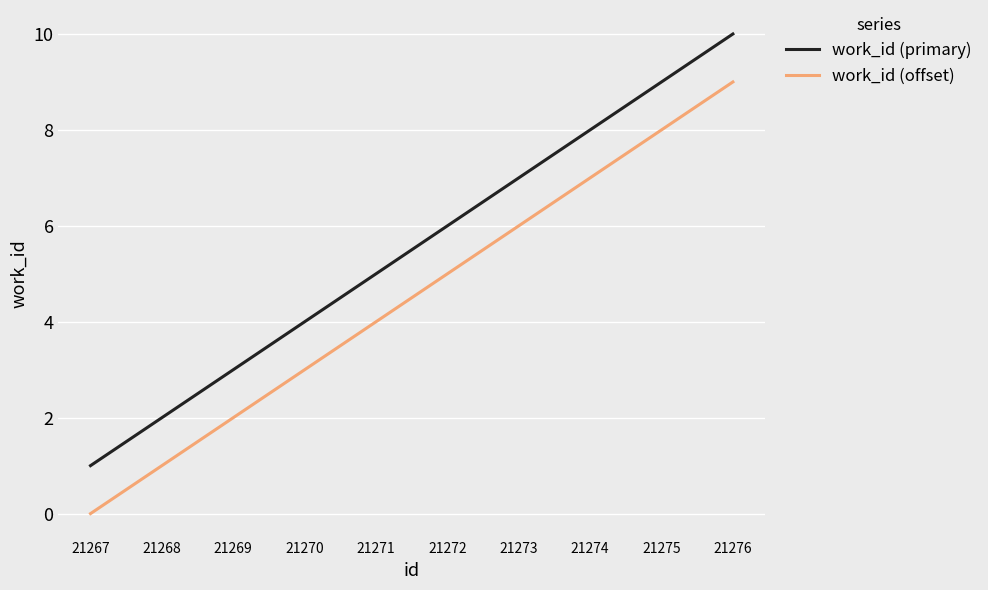

What is the maximum value for work_id (primary)?

10